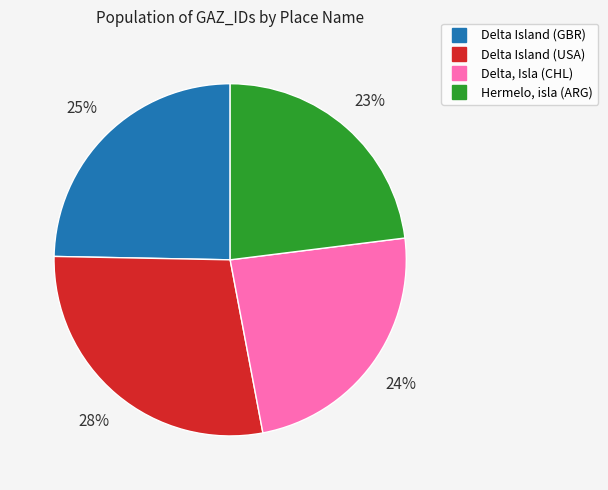

True or false: Delta, Isla (CHL) accounts for 13% of the total.

False